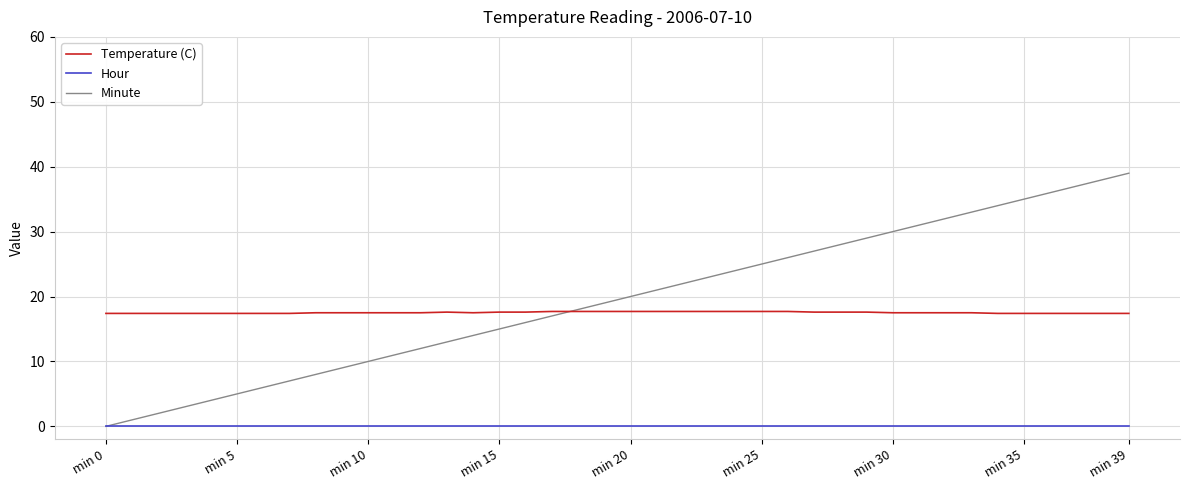

Which series has the largest range (max minus min)?

Minute